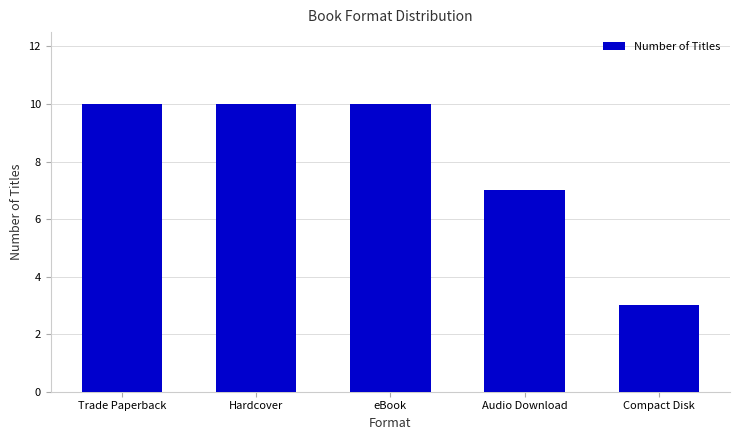

Reading right to left, transcribe all the data shown in this chart.

3	7	10	10	10